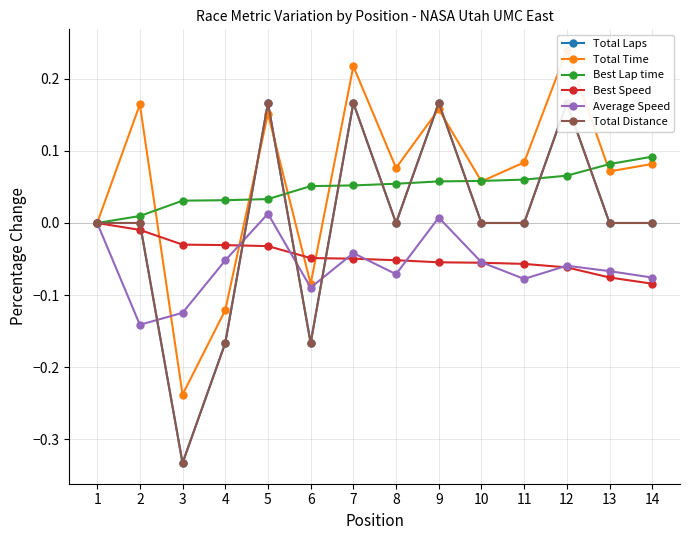

What is the average value of the Total Time series?

0.1